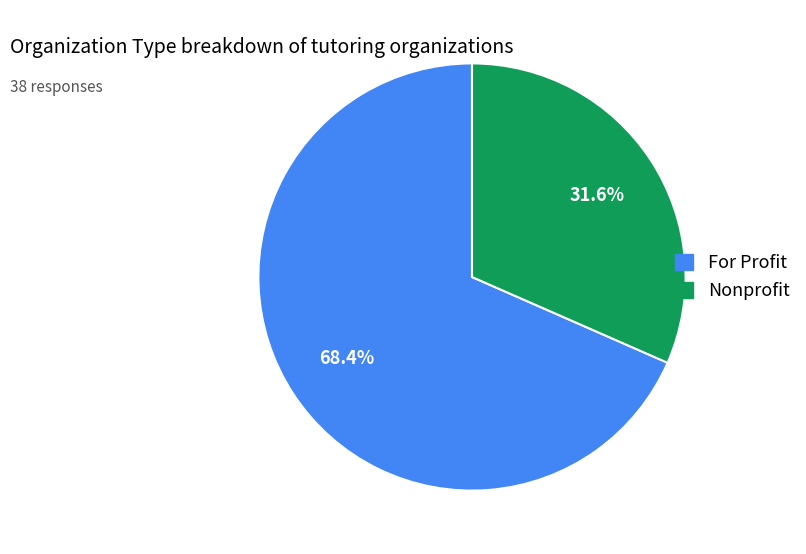

Approximately how many times larger is the value at Nonprofit compared to For Profit?

0.5